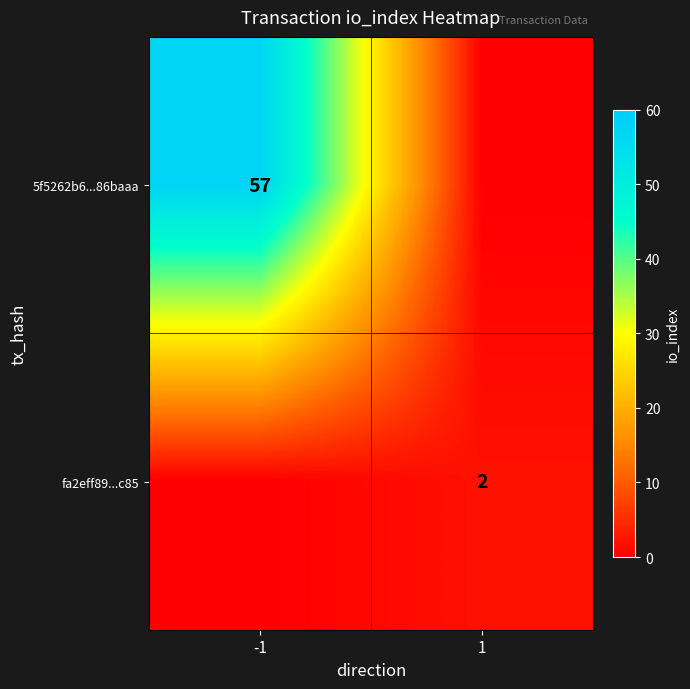

Is it true that fa2eff89...c85 equals 1 at 1?

False